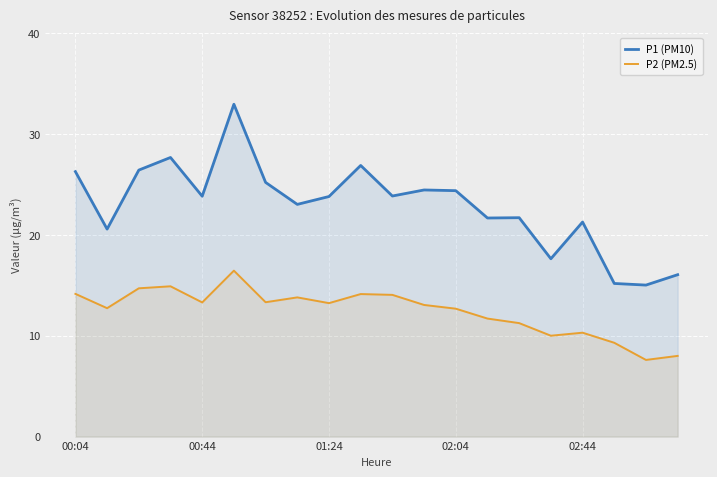

Which series has the largest range (max minus min)?

P1 (PM10)